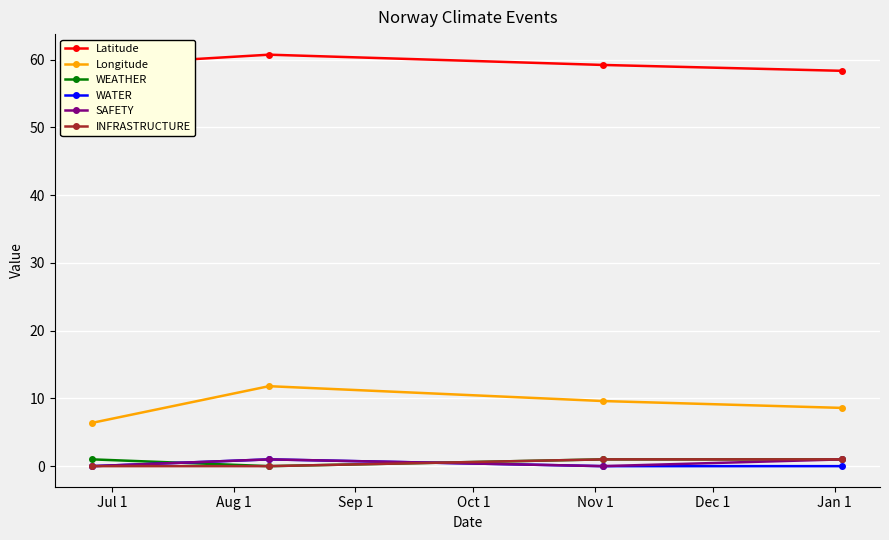

Which series has the largest total across all categories?

Latitude